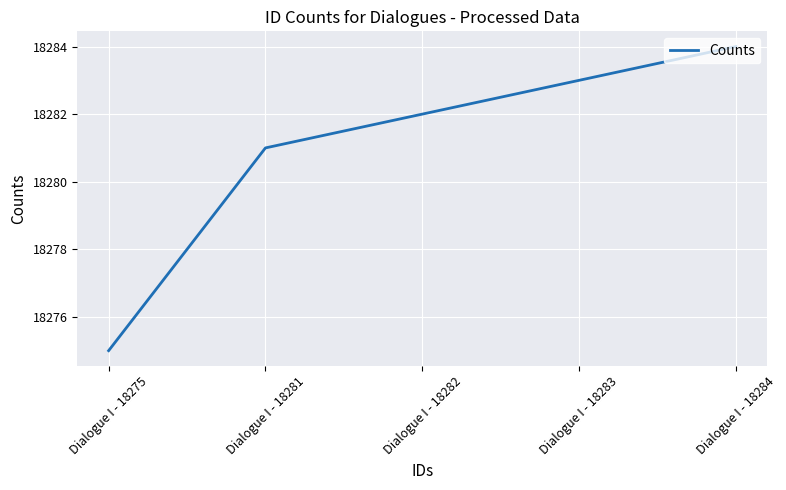

The chart shows a value of 10724 at Dialogue I - 18275. True or false?

False